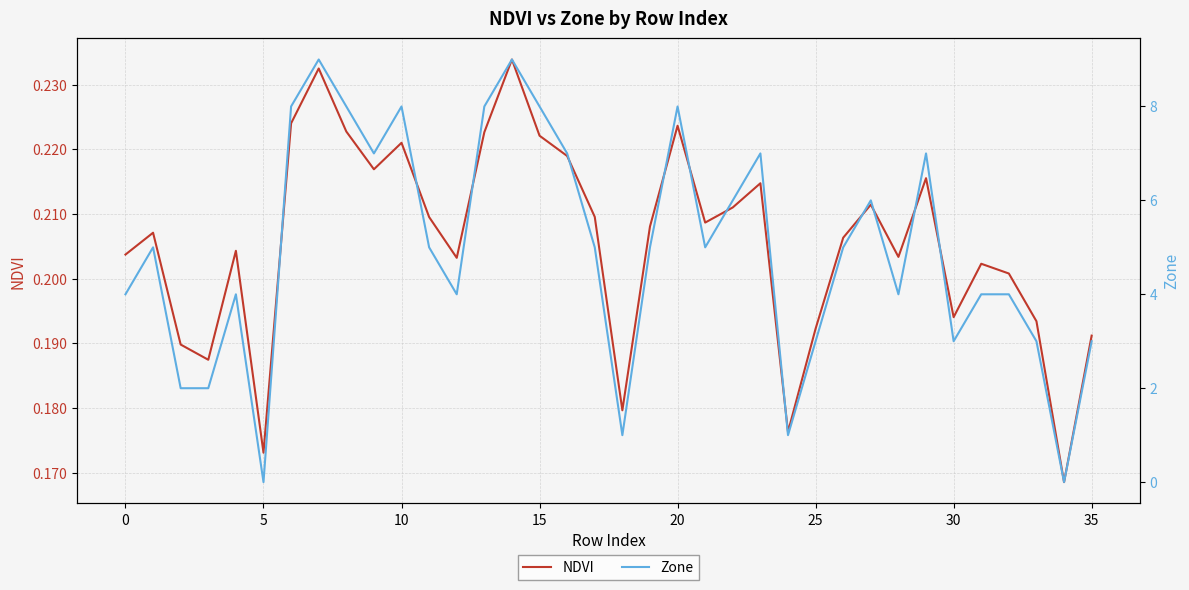

In NDVI, how many points are higher than both neighbors (excluding endpoints)?

10